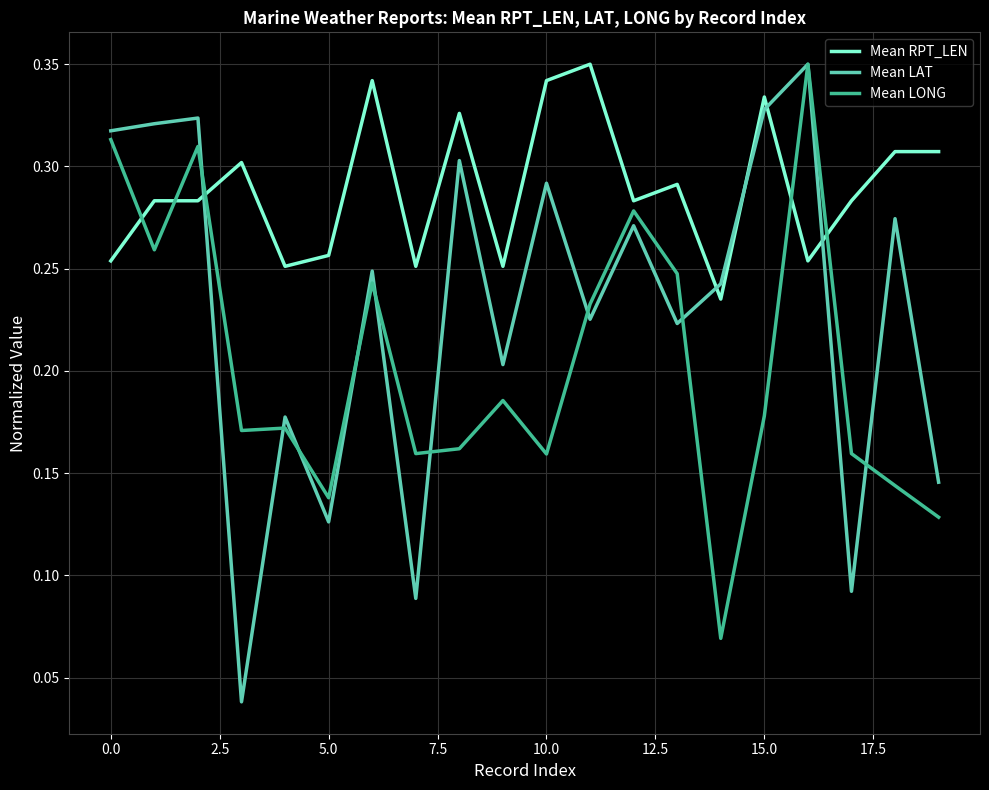

List the series in order of their overall mean, highest first.

Mean RPT_LEN, Mean LAT, Mean LONG